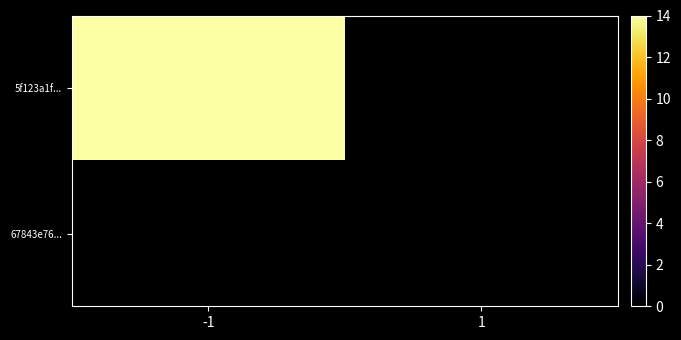

Which category has the highest value across all series?

-1